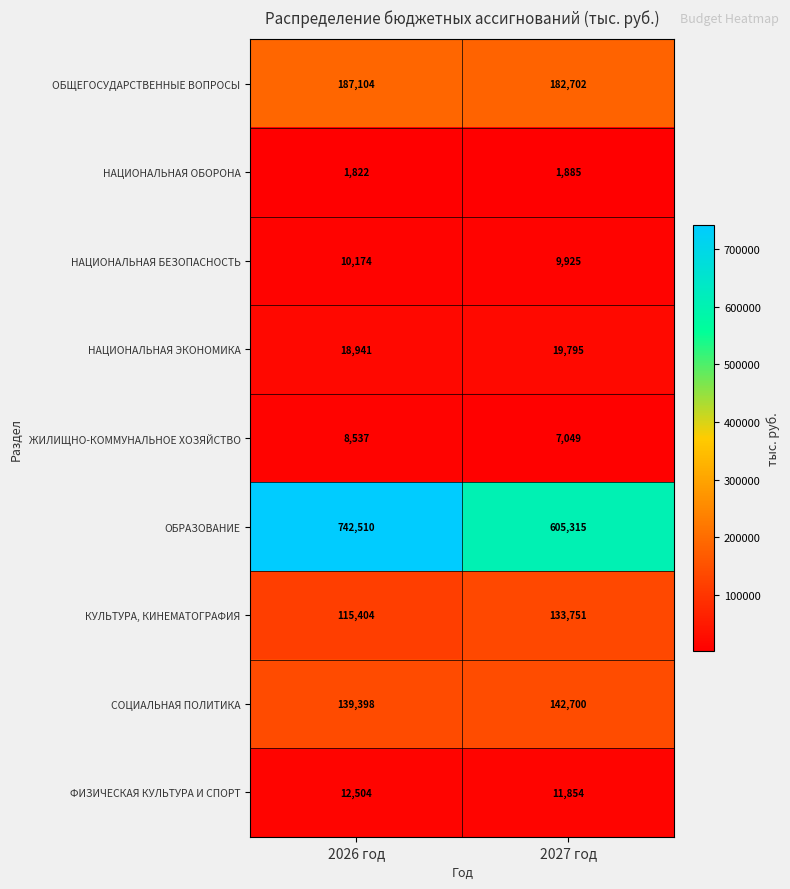

How many distinct data groups are displayed?

9